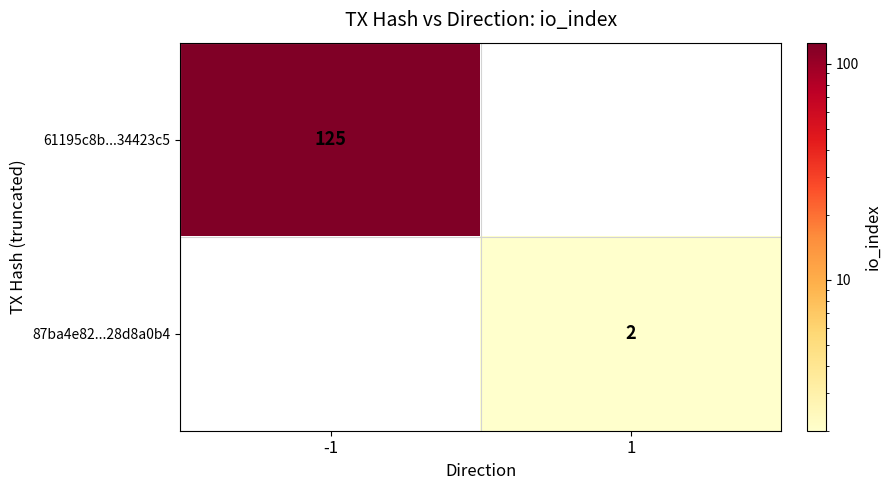

True or false: 61195c8b...34423c5 has a value of 223 at -1.

False